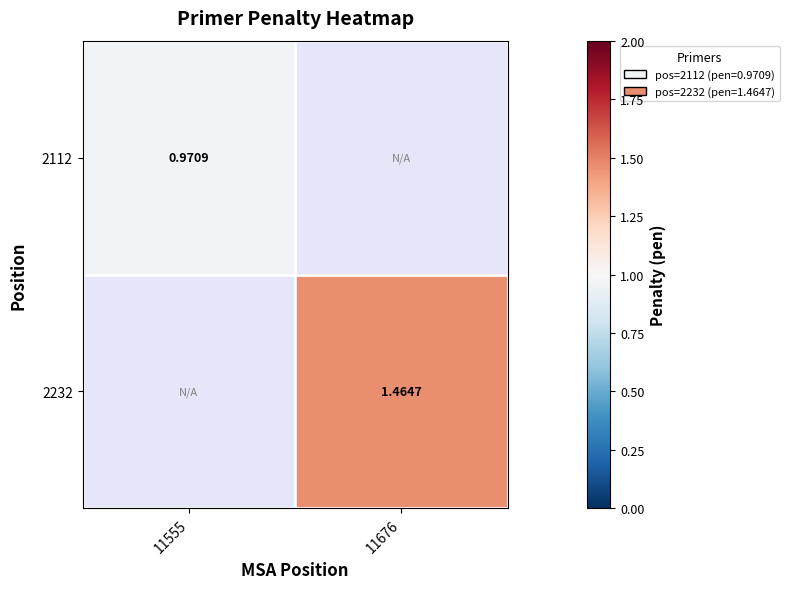

Which category has the highest value across all series?

11676